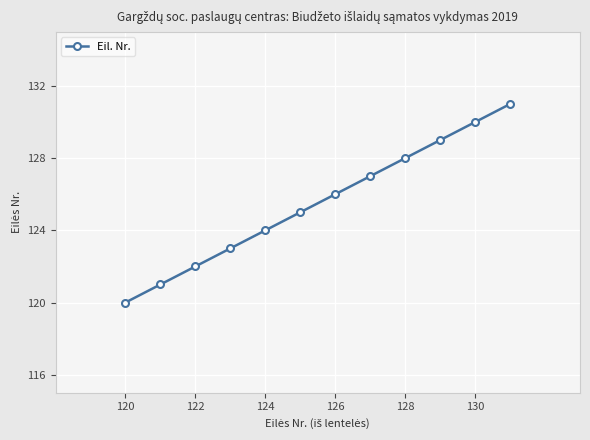

What is the maximum value shown in the chart?

131